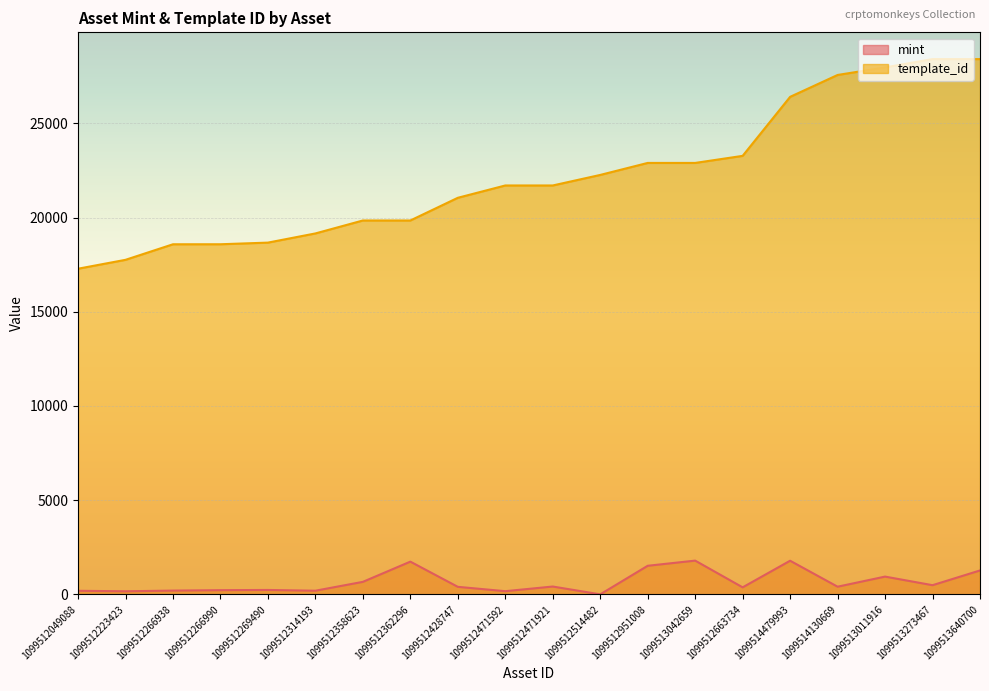

Which category has the highest value in the mint series?

1099513042659